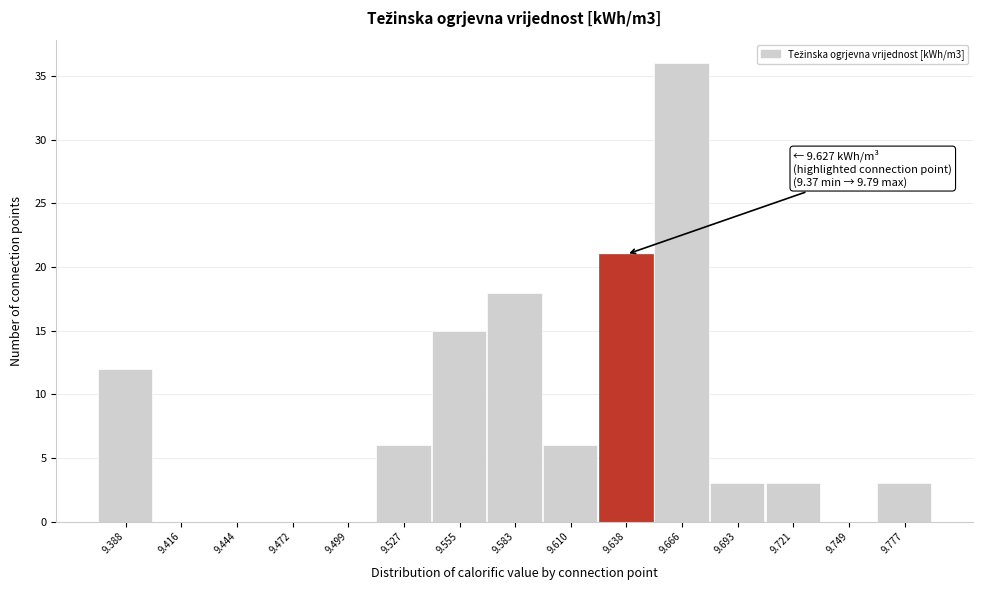

Which range on the x-axis has the tallest bar?

9.650 to 9.680